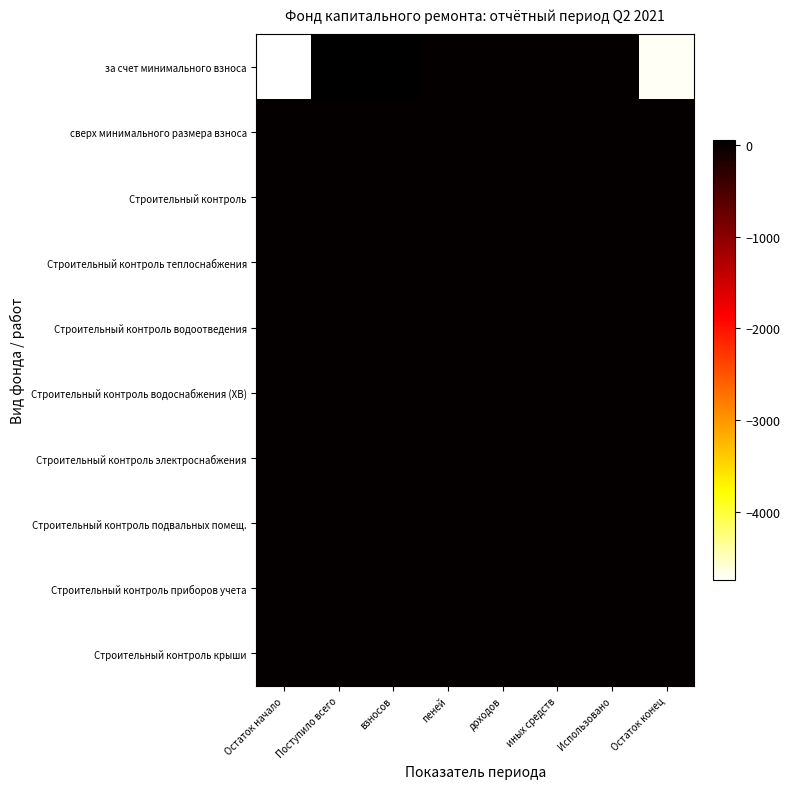

Which has a higher value, пеней or Поступило всего?

Поступило всего